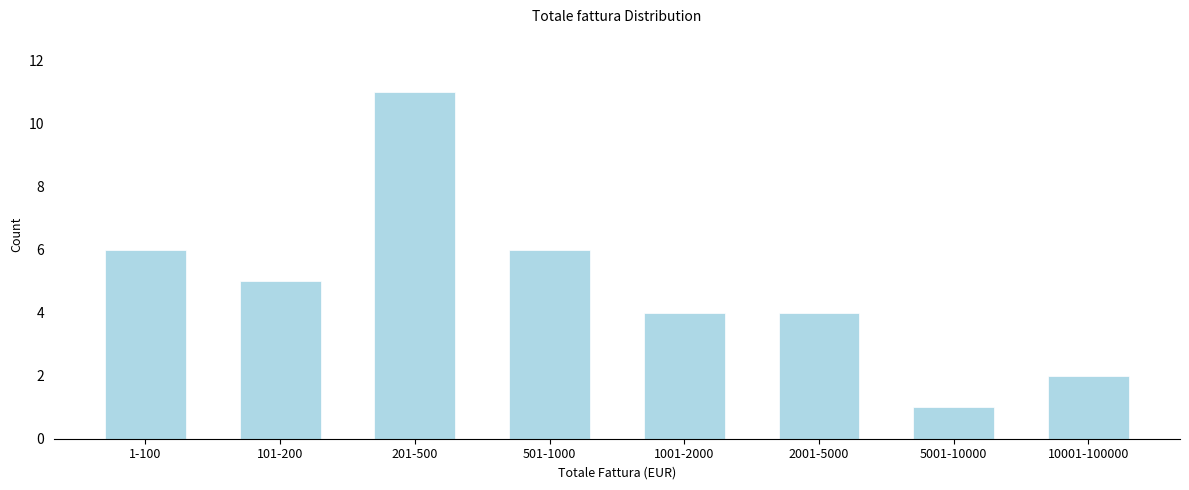

Reading right to left, list all the values displayed in this chart.

10001-100000=2	5001-10000=1	2001-5000=4	1001-2000=4	501-1000=6	201-500=11	101-200=5	1-100=6